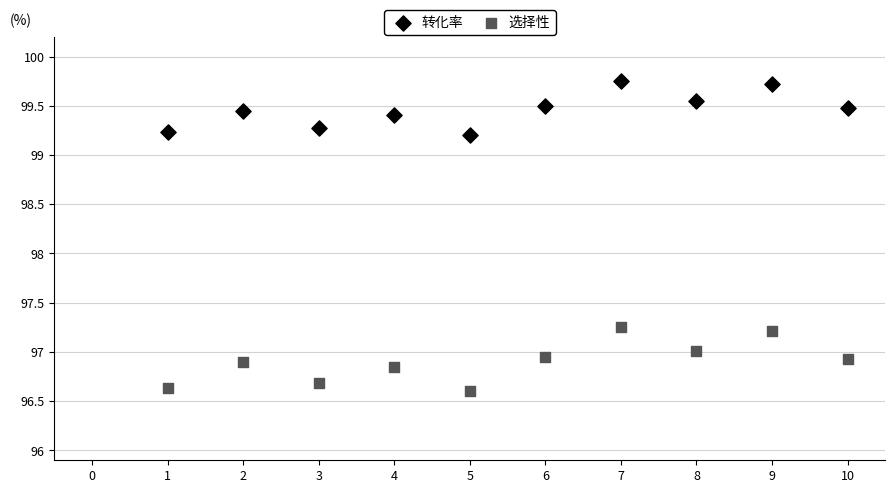

Which series has the widest spread of Y values?

选择性